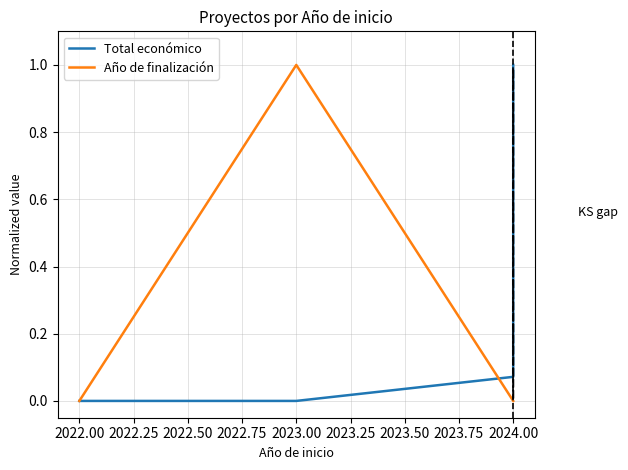

After their last crossing, which series has the higher values: Total económico or Año de finalización?

Total económico